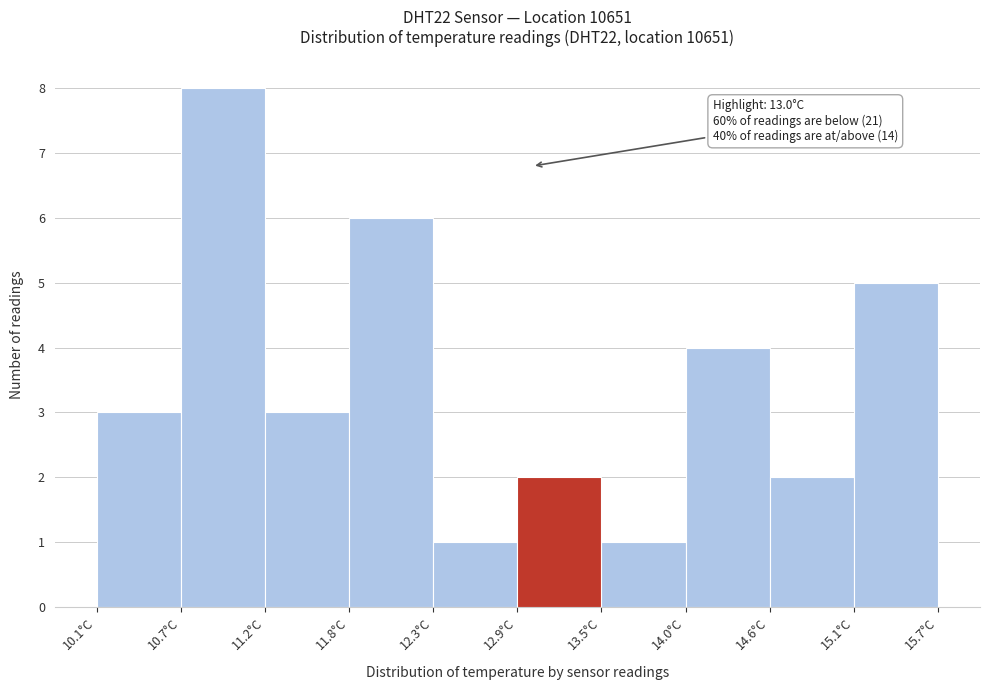

Over which range of the x-axis is the bar tallest?

10.66 to 11.22